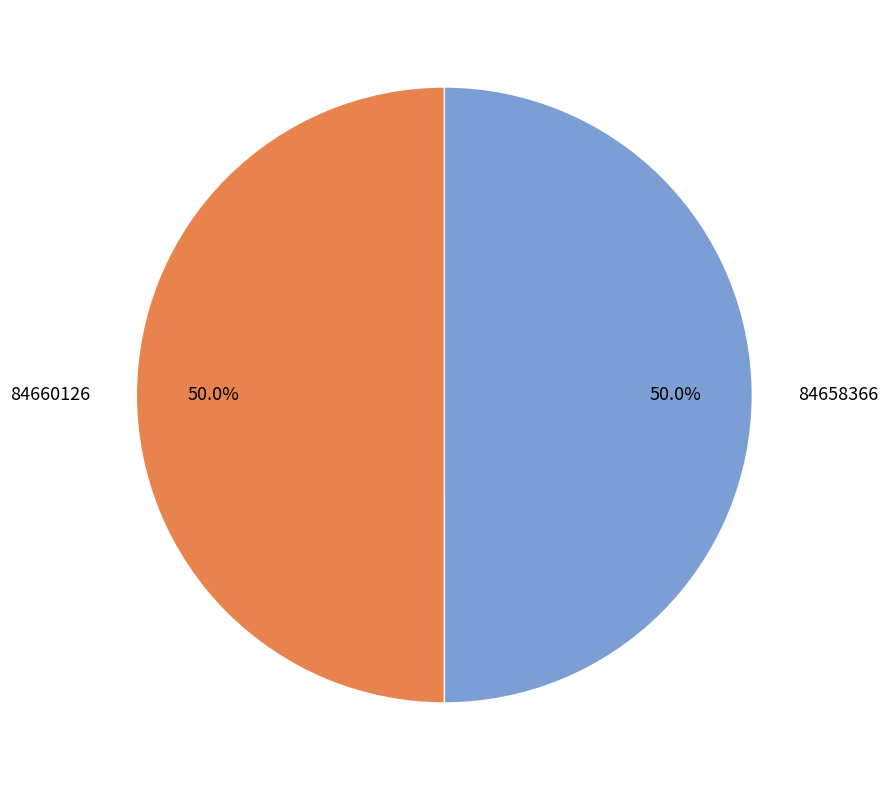

Approximately how many times larger is the value at 84658366 compared to 84660126?

1.0